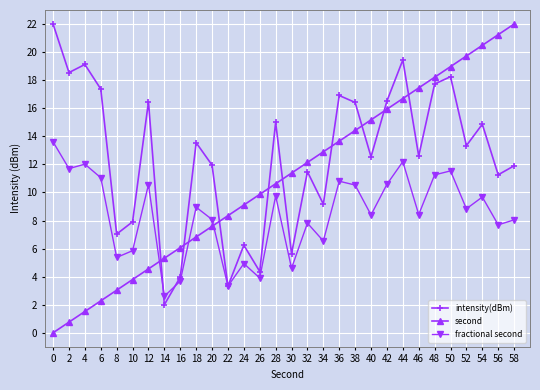

Does the chart display data point markers on the line(s)?

Yes